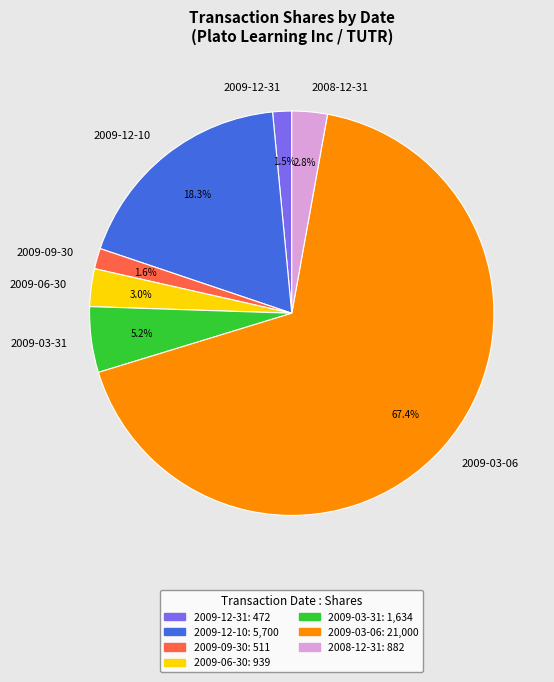

What is the largest slice in the pie chart?

2009-03-06